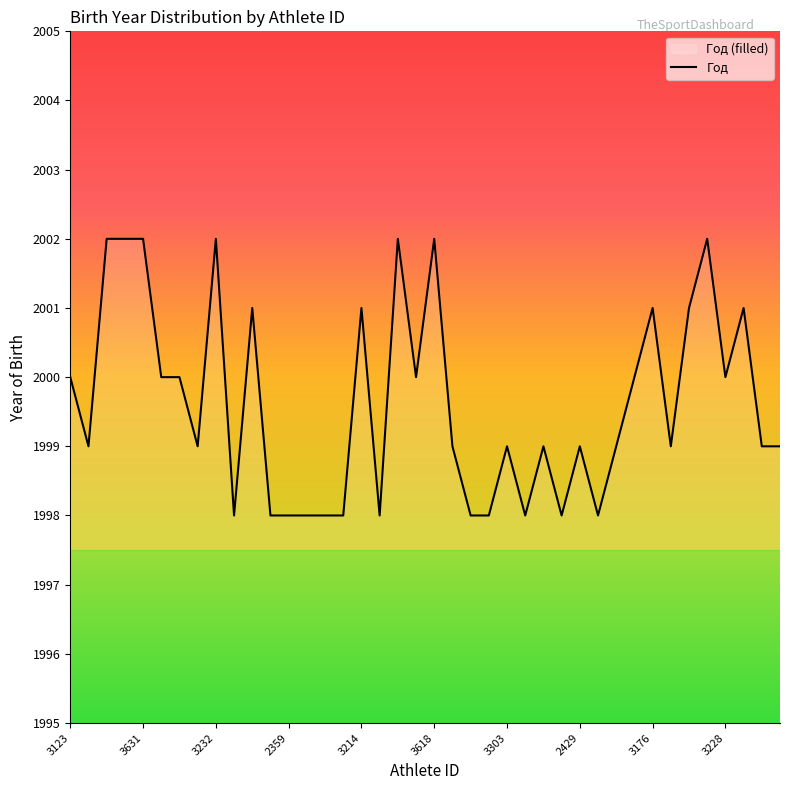

How many values are between 1998 and 2001?

33